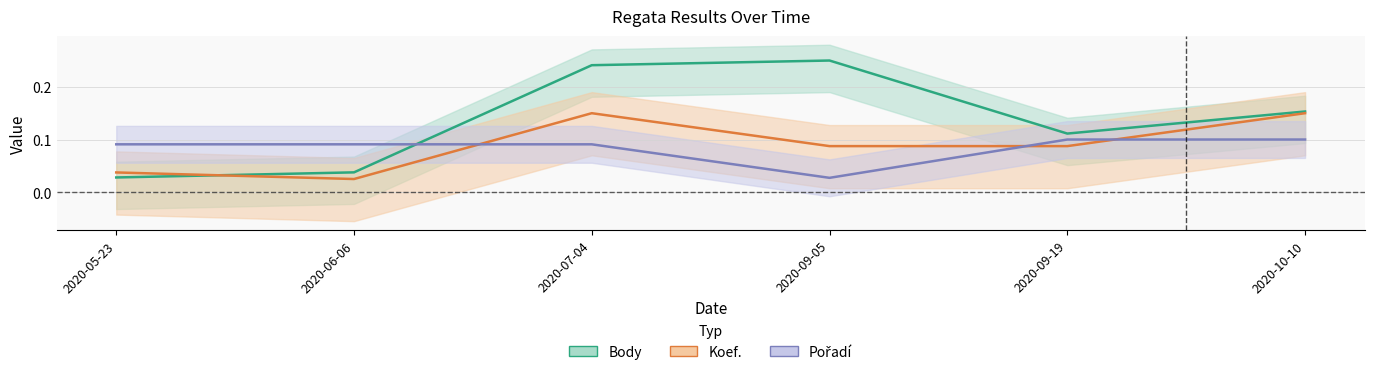

The Pořadí series shows 0.1 at 2020-07-04. True or false?

False